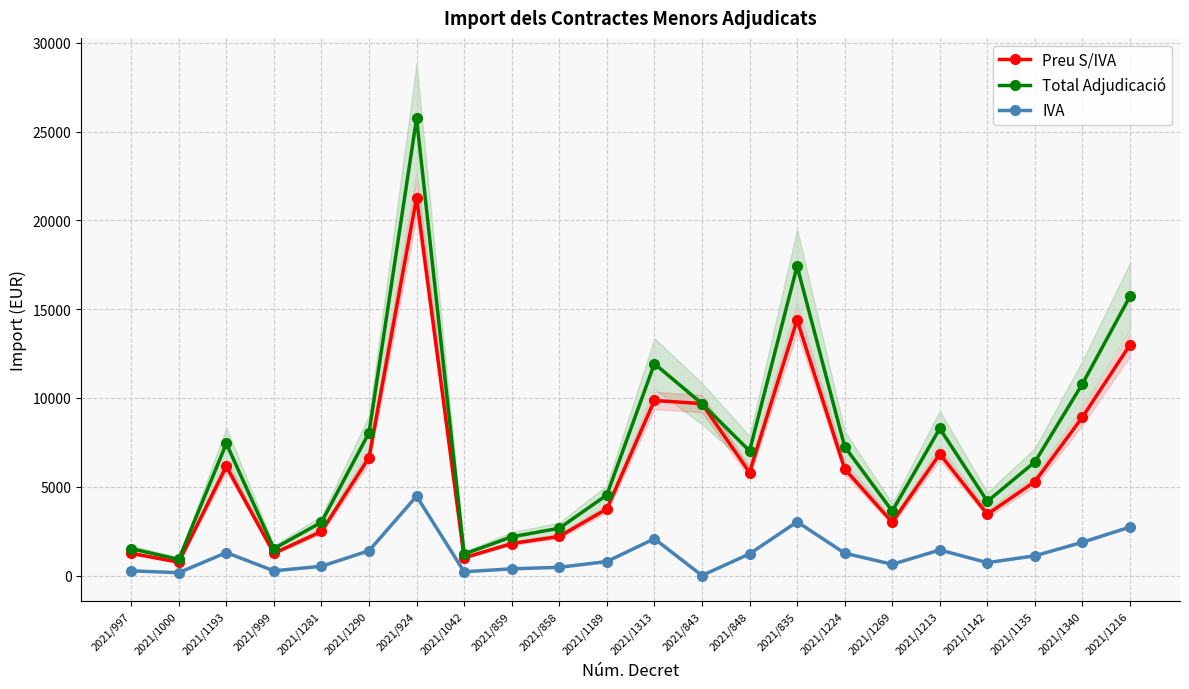

In Total Adjudicació, how many points are lower than both neighbors (excluding endpoints)?

6